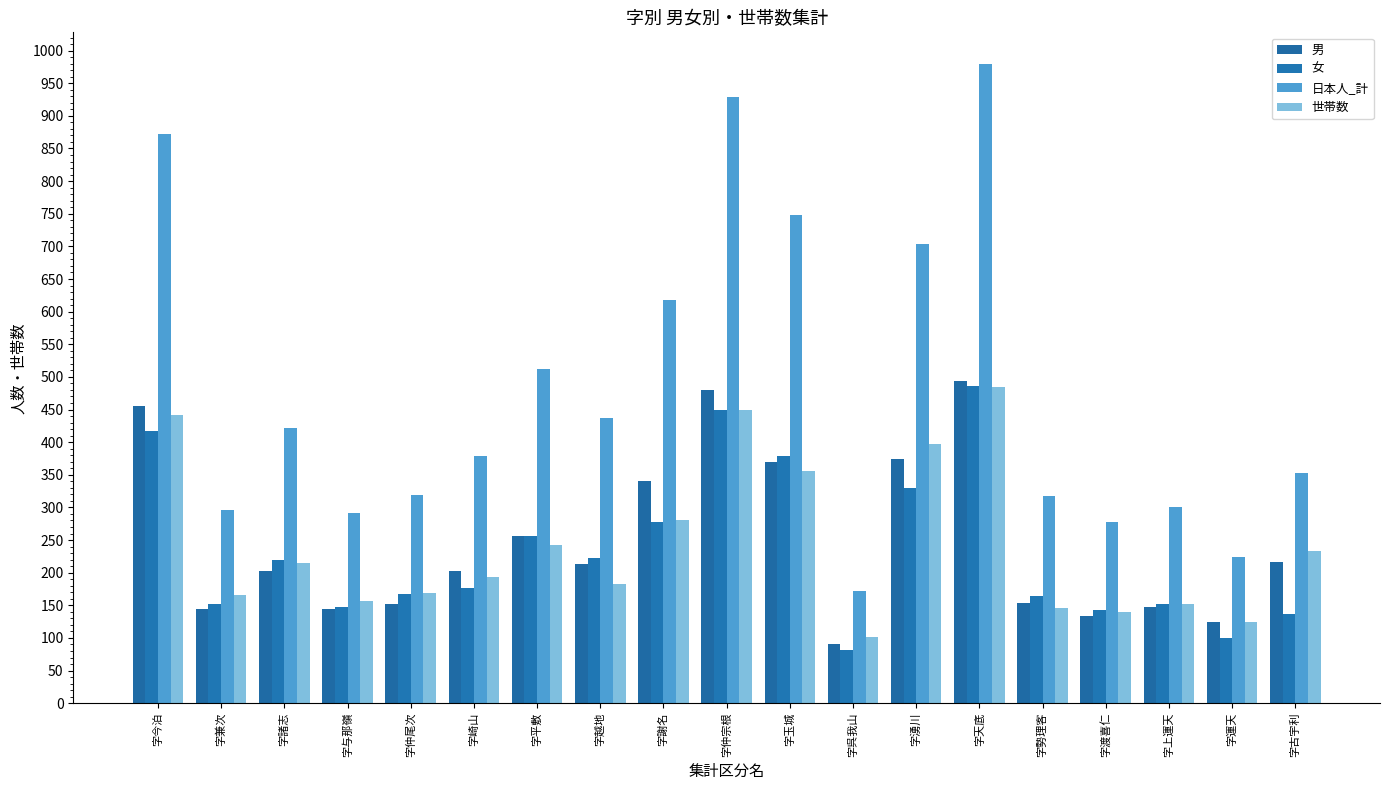

How many groups of bars are there?

19